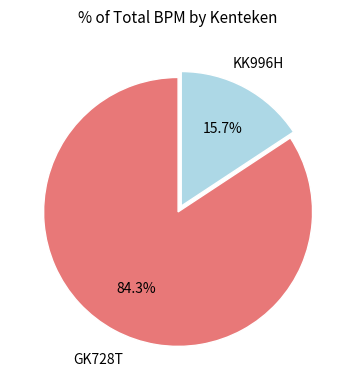

Rank the categories by value from highest to lowest.

GK728T, KK996H